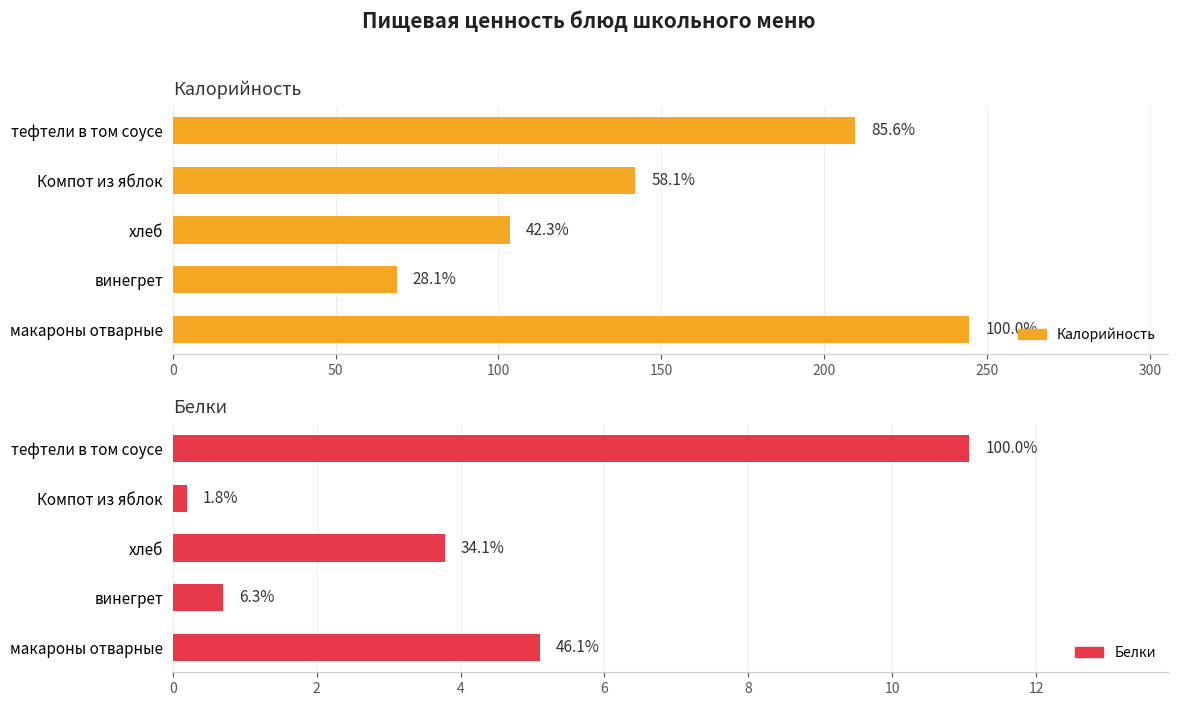

What are all the series names shown in the legend?

Калорийность, Белки